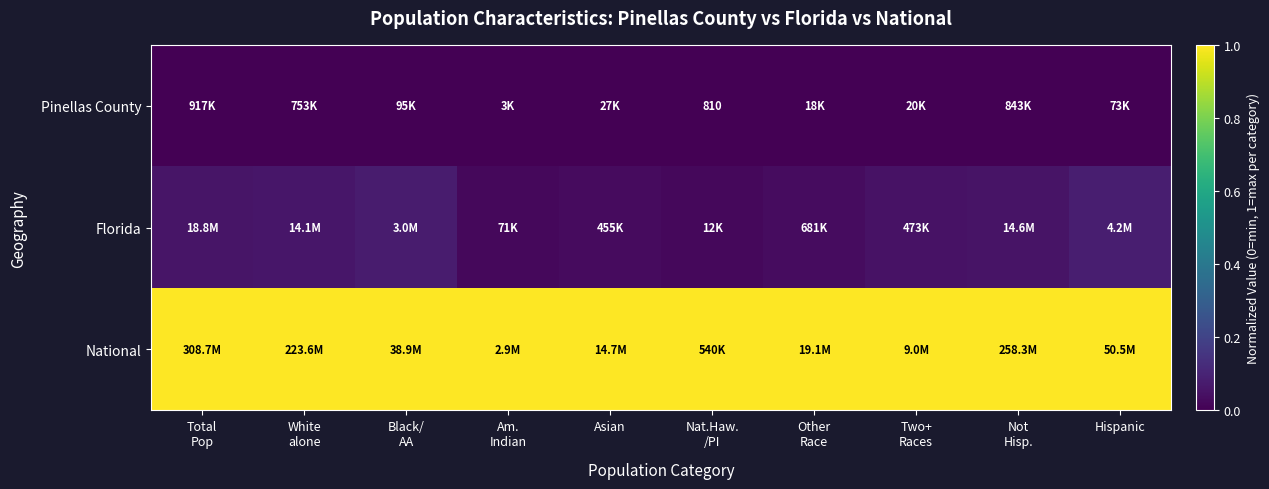

Count the number of data series in this chart.

3